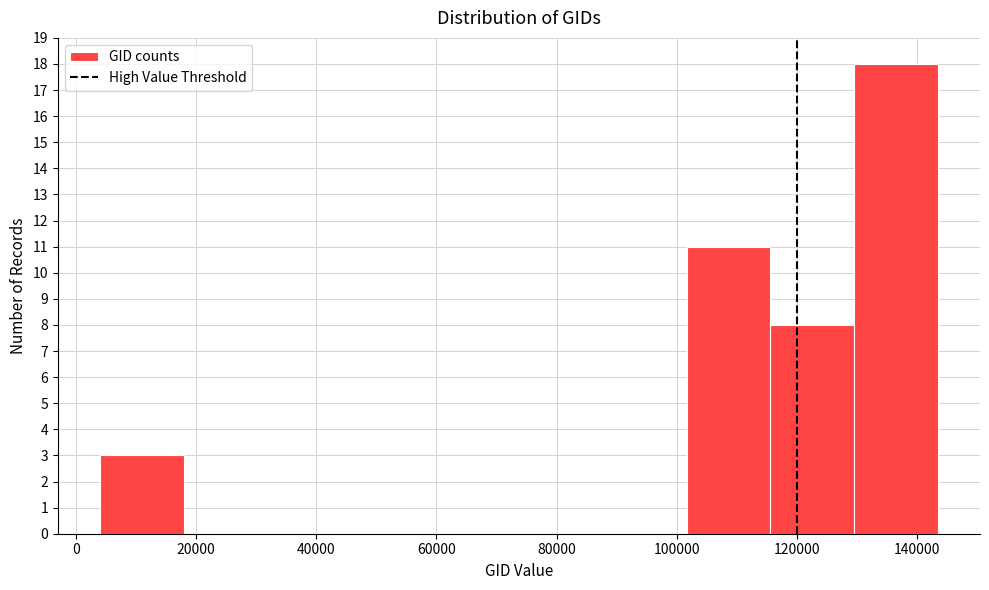

What is the height of the bar covering 130000 to 144000 on the x-axis? Neither the bar edges nor the heights are printed on the chart, so give them approximately, as read against the axes.

18